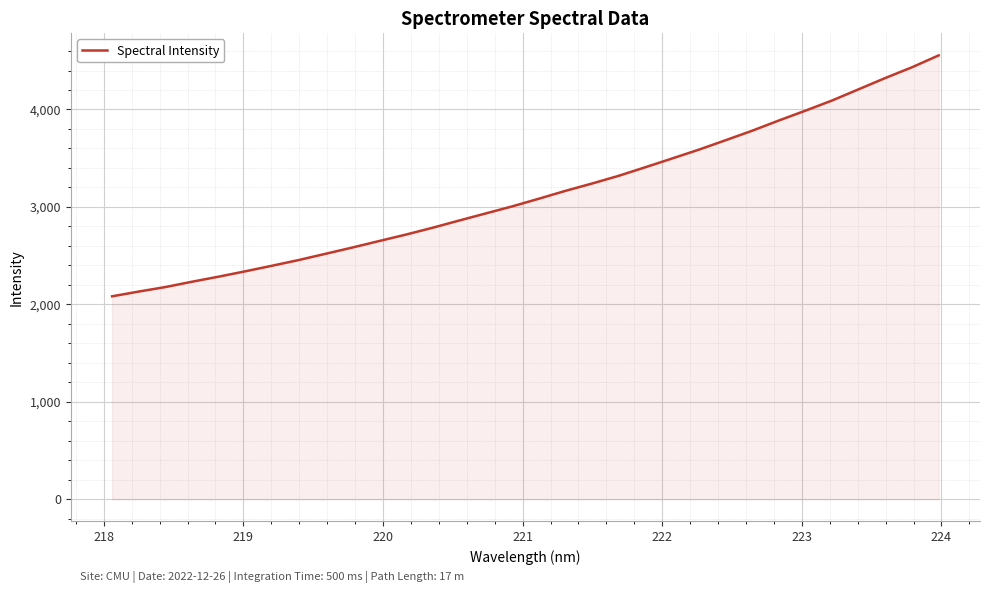

What is the difference between the maximum and minimum values?

2472.8